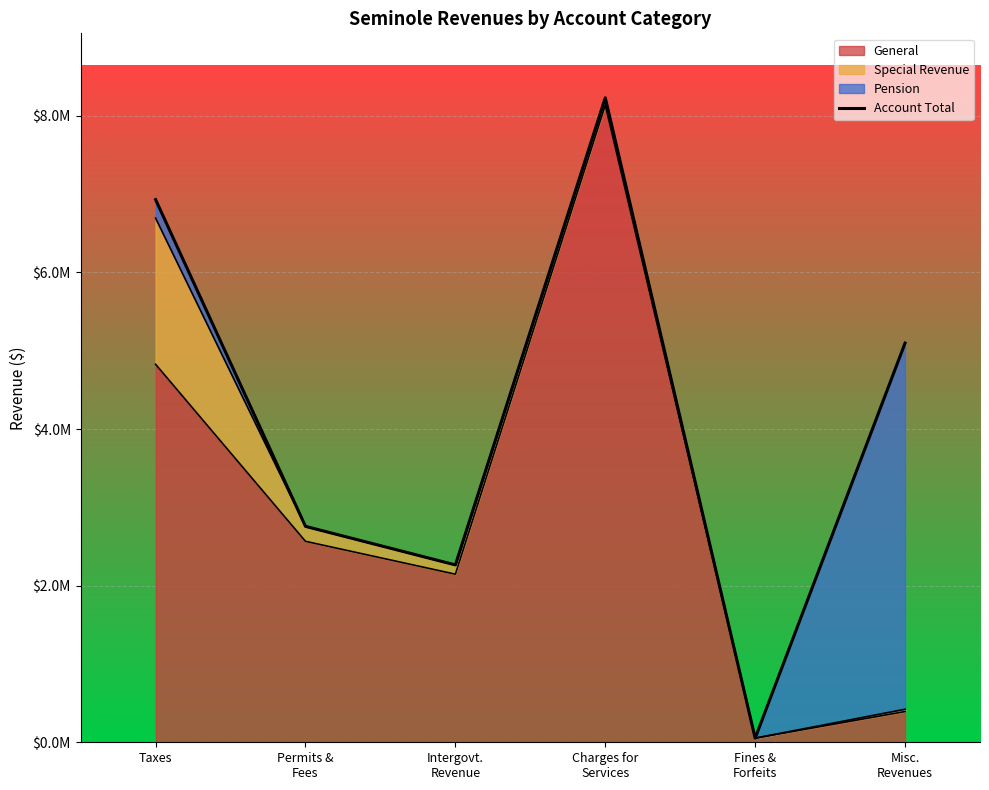

Reading left to right, what are all the values shown in this chart?

6930276	2757558	2265150	8230812	53124	5098086